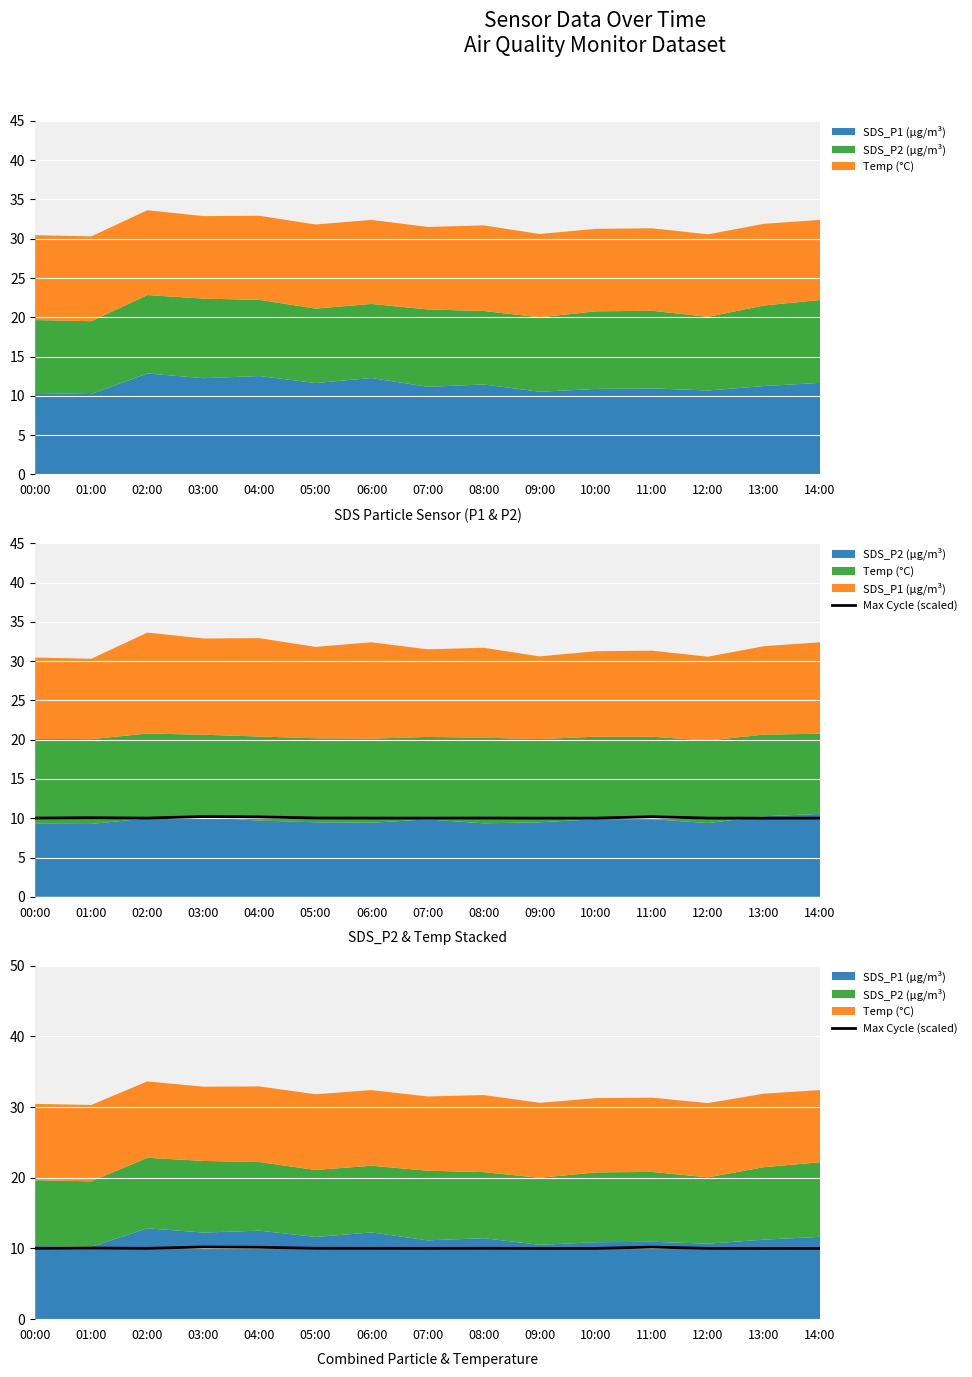

What is the value of the 5th point from the left?

10.2